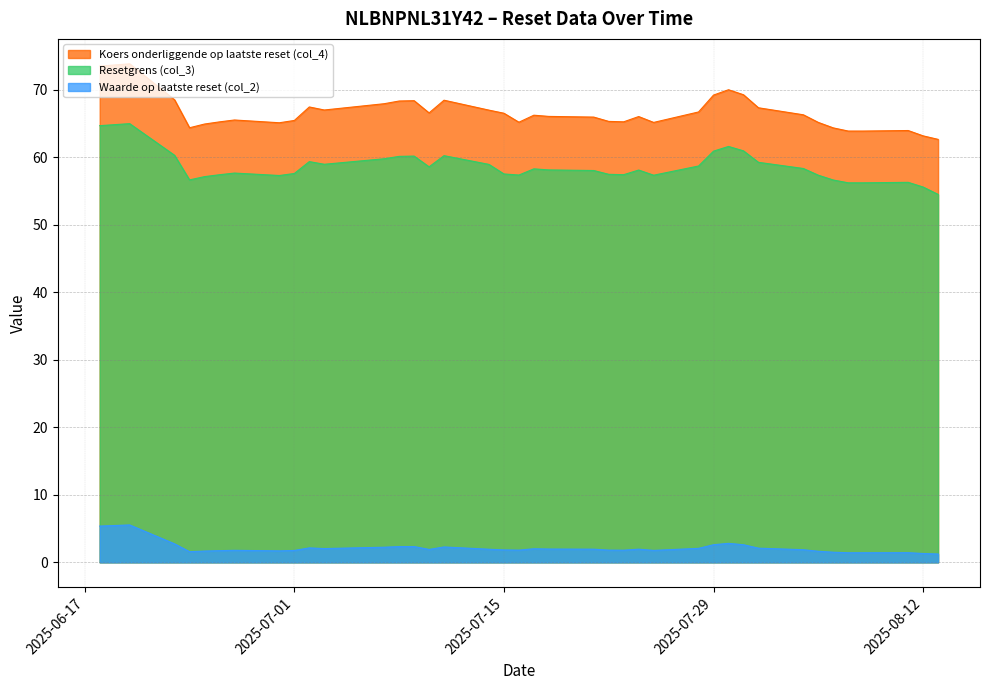

The value of Resetgrens (col_3) at 2025-08-11 is 56.3. True or false?

True